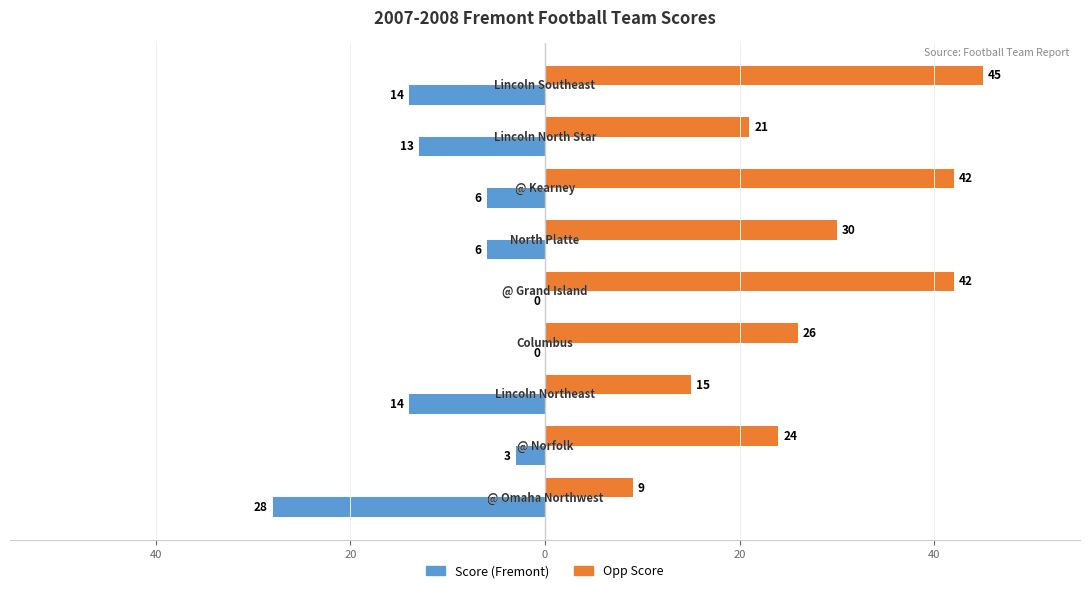

The value of Opp Score at 40 is 20. True or false?

False